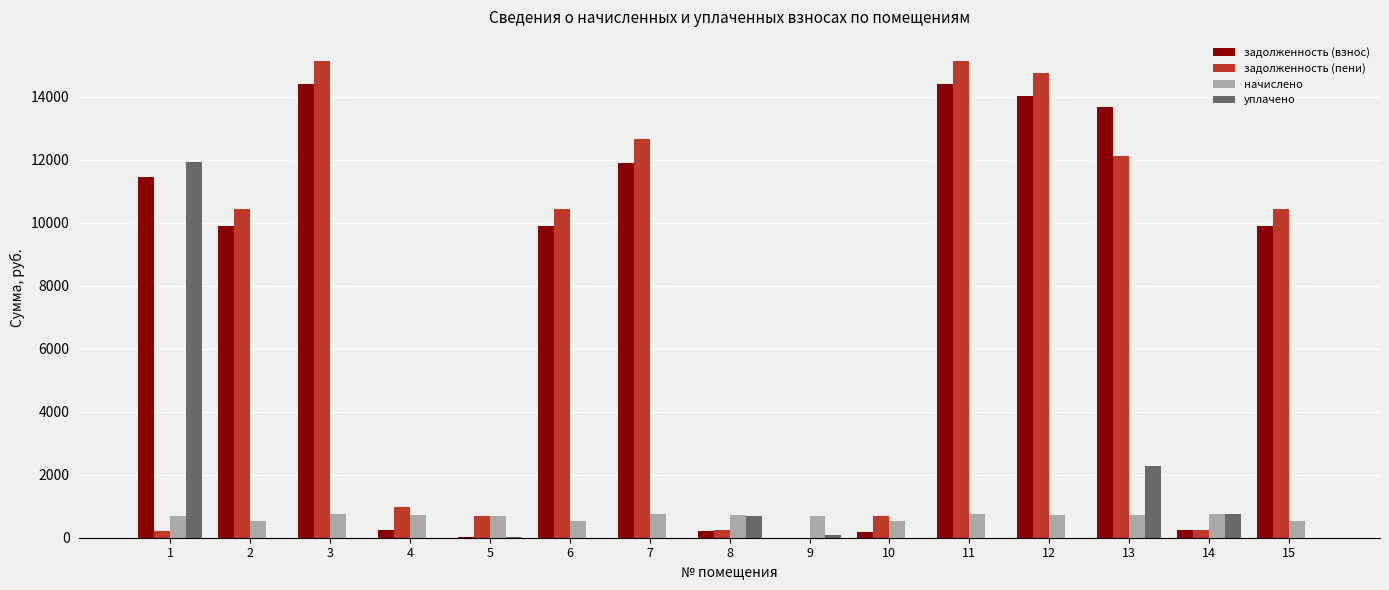

The value of задолженность (взнос) at 11 is 19655.8. True or false?

False